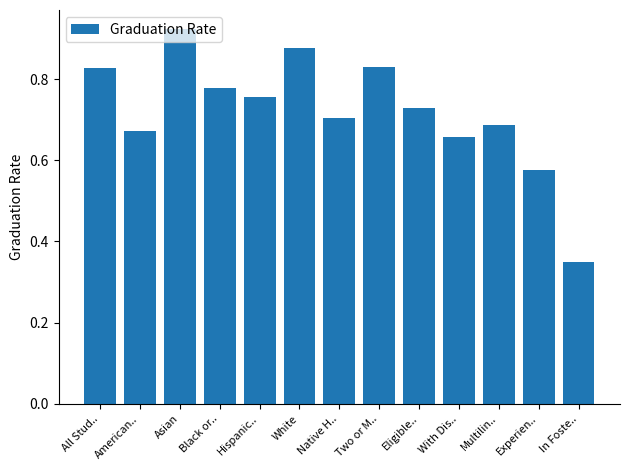

What position from the right is White?

8